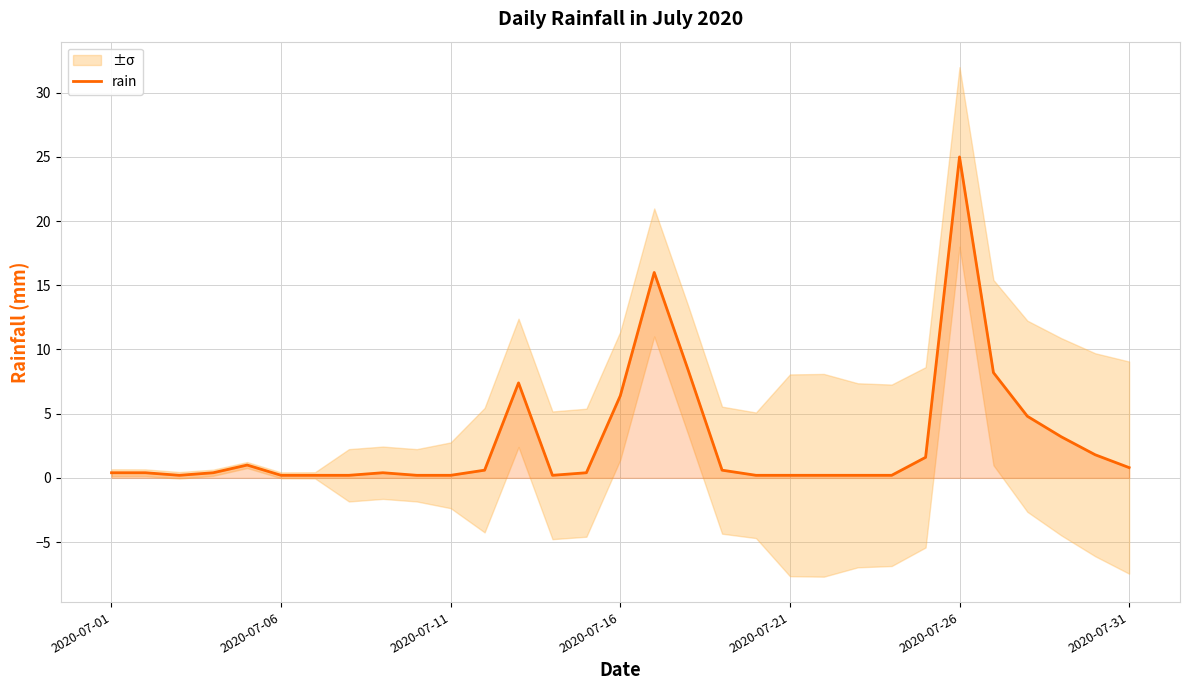

Which category has the highest value in the rain series?

2020-07-26